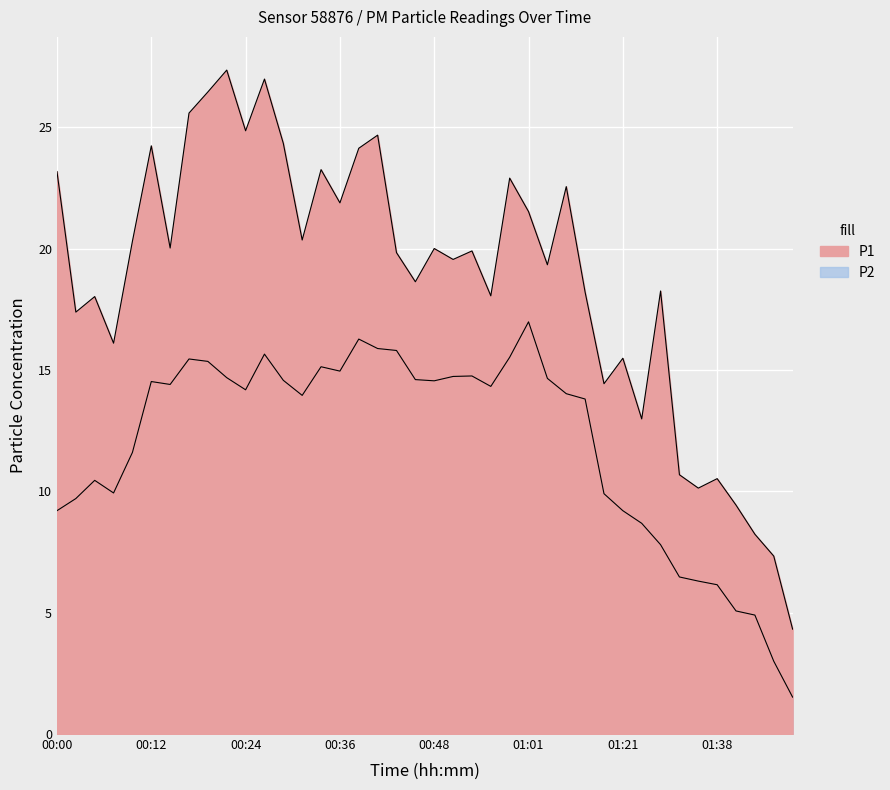

True or false: P1 has a value of 42.7 at 00:19.

False